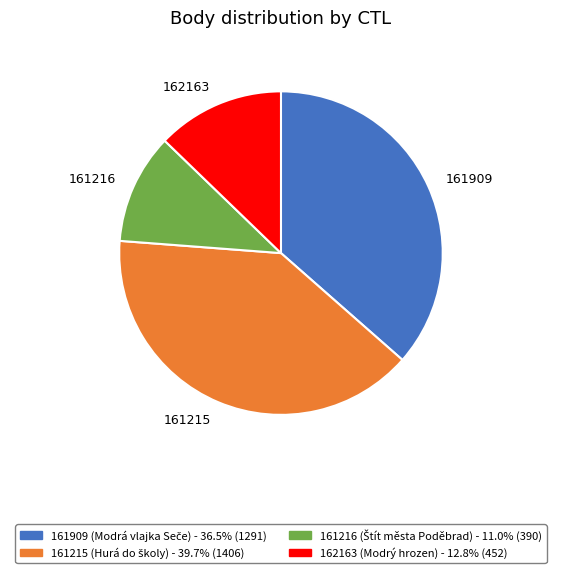

Is the sum of 161216 and 161909 greater than half?

No